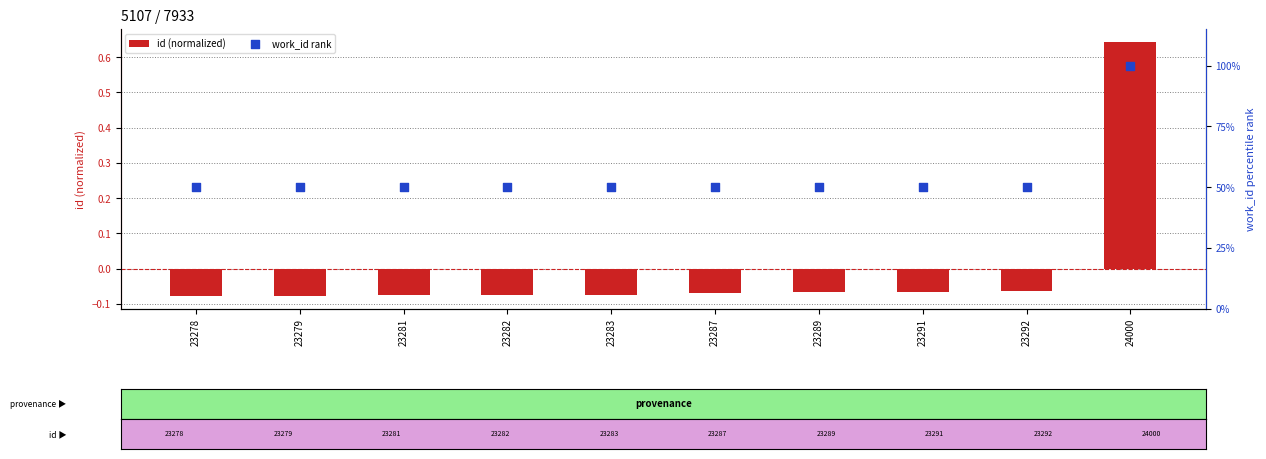

What is the total value across all series at 24000?

100.6